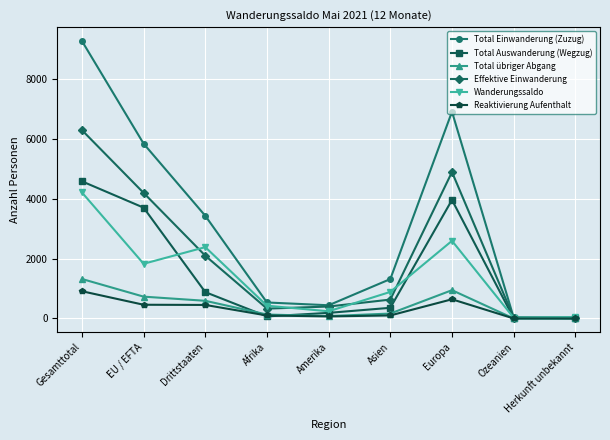

What position from the right is EU / EFTA?

8